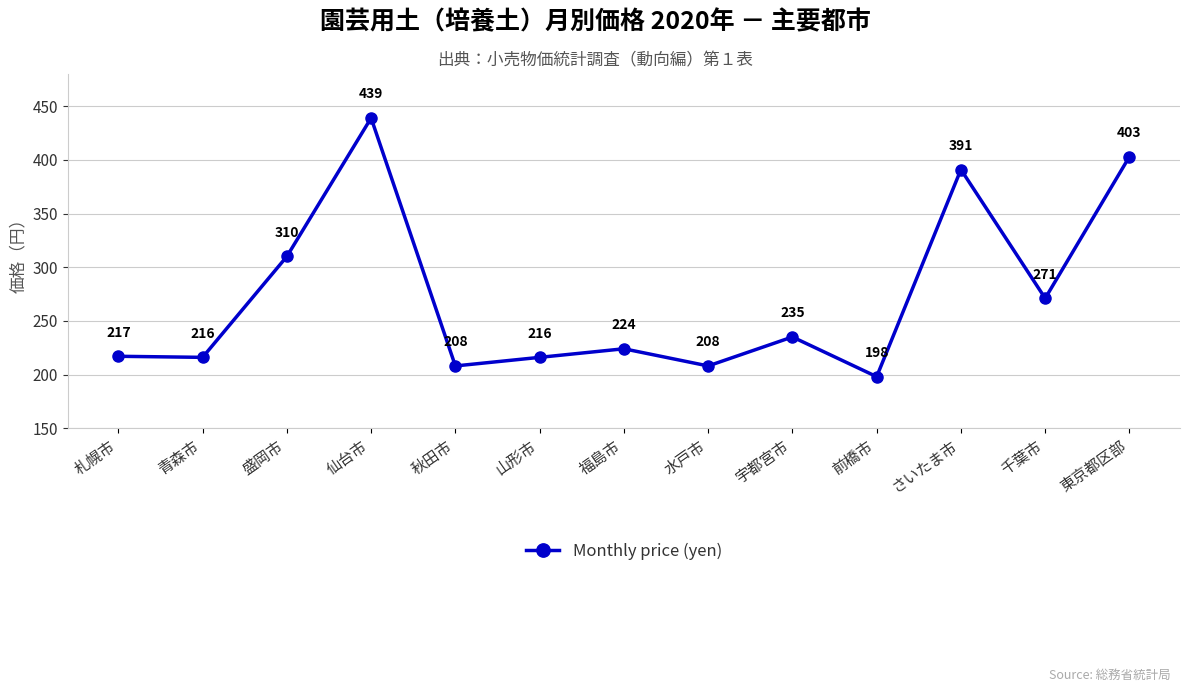

What is the approximate value at 盛岡市?

310